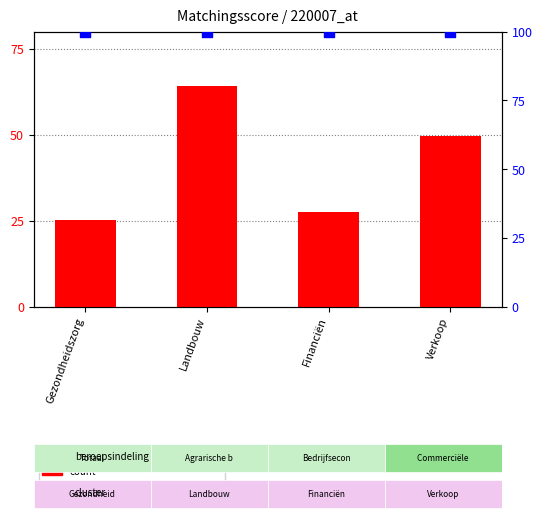

Which series has the widest spread of Y values?

count